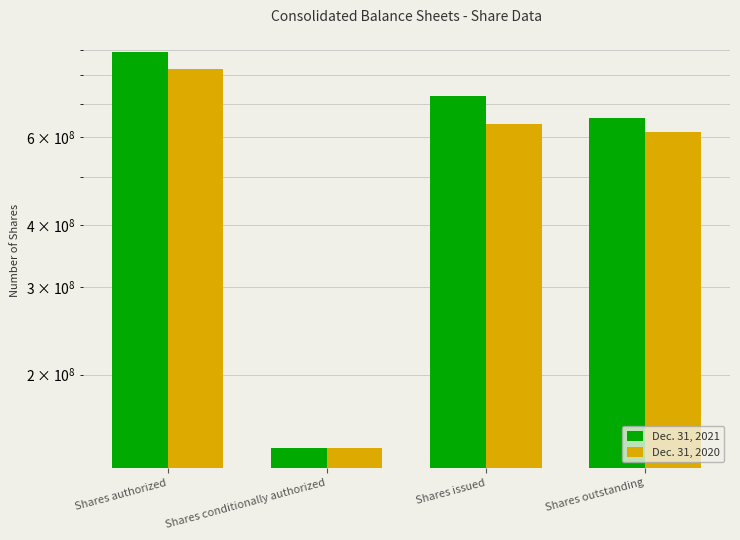

At which label is Dec. 31, 2020 closest to 483507153?

Shares outstanding